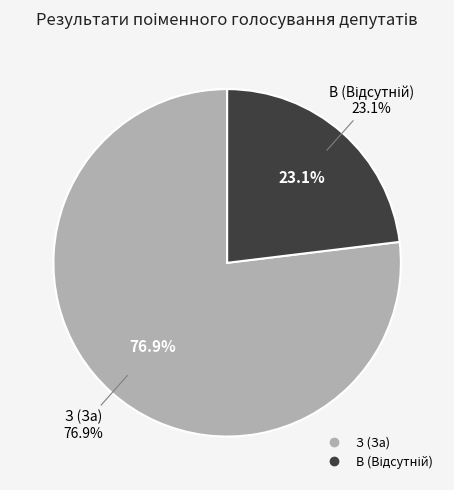

What is the total percentage of В (Відсутній) and З (За)?

100.0%